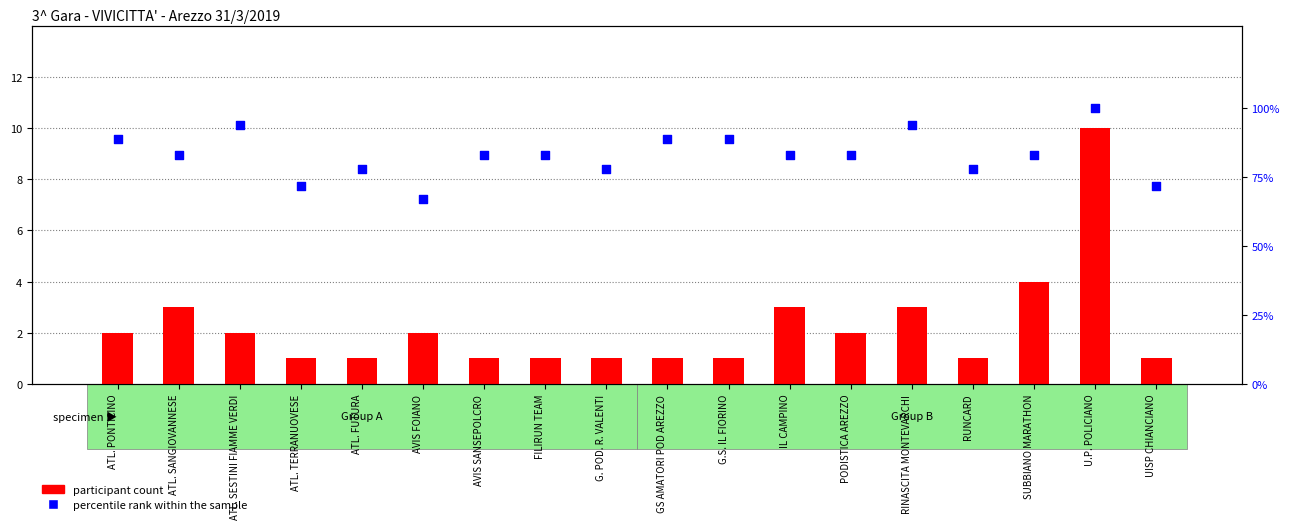

Which series contains the highest Y value?

percentile rank within the sample